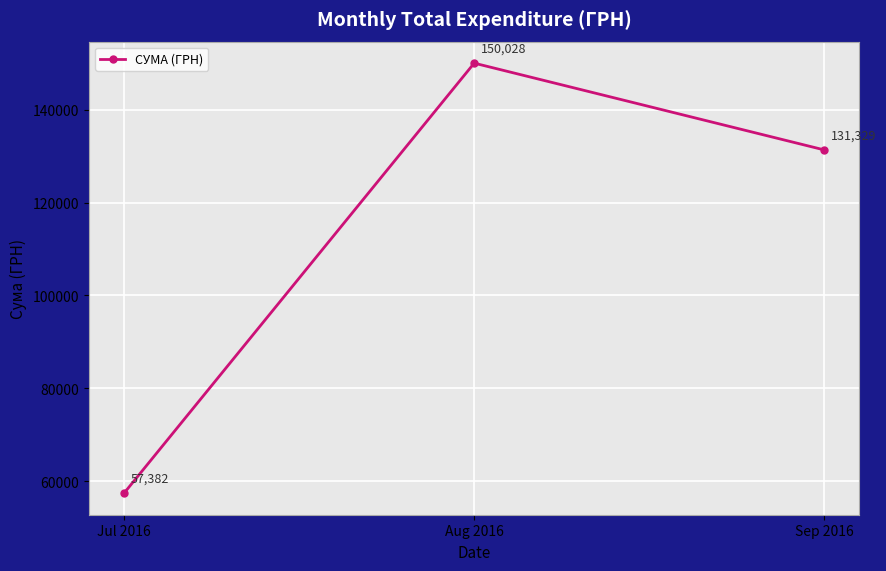

How many lines are shown in the chart?

1